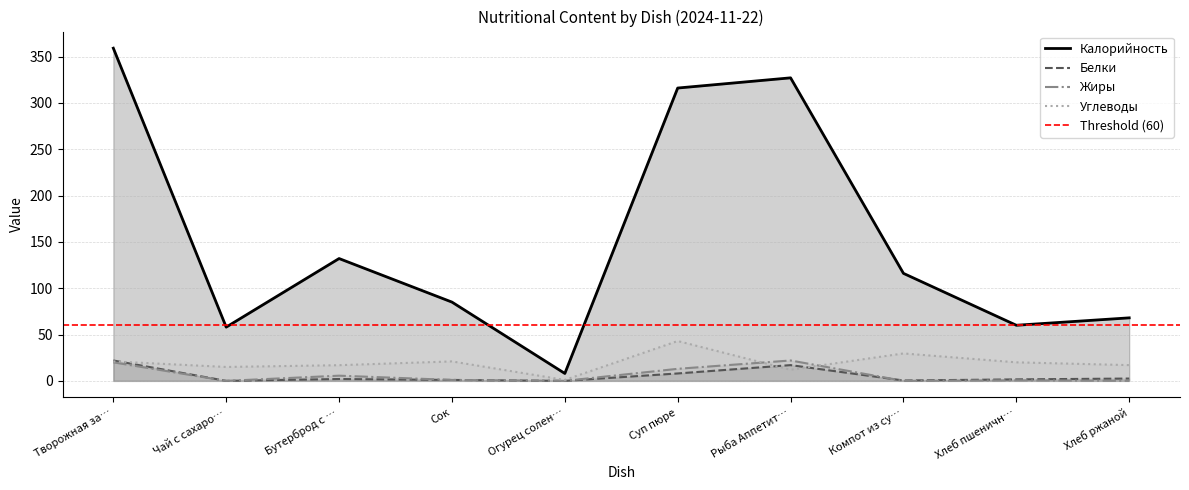

How many distinct data groups are displayed?

4